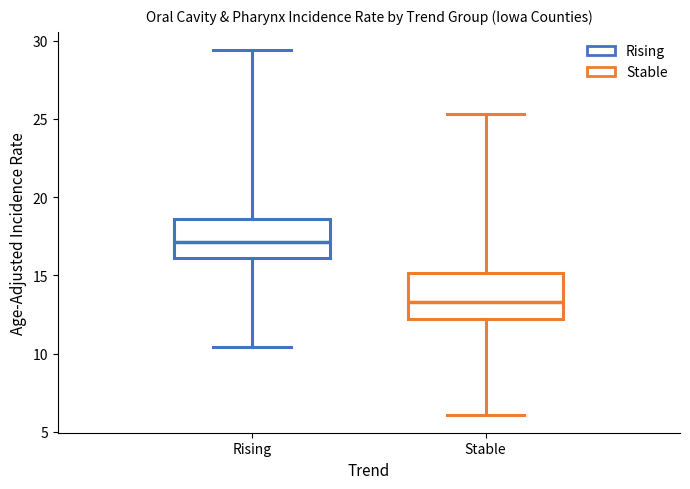

Where is the upper edge of the box for Rising on the y-axis? The values are not printed on the chart, so give them approximately, as read against the axis.

18.5